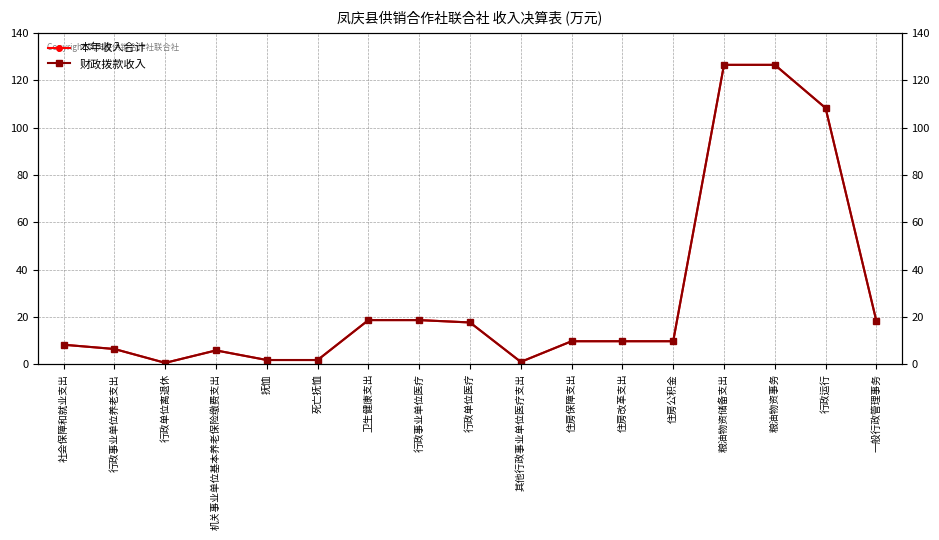

How many values in the 本年收入合计 series are below 9?

7